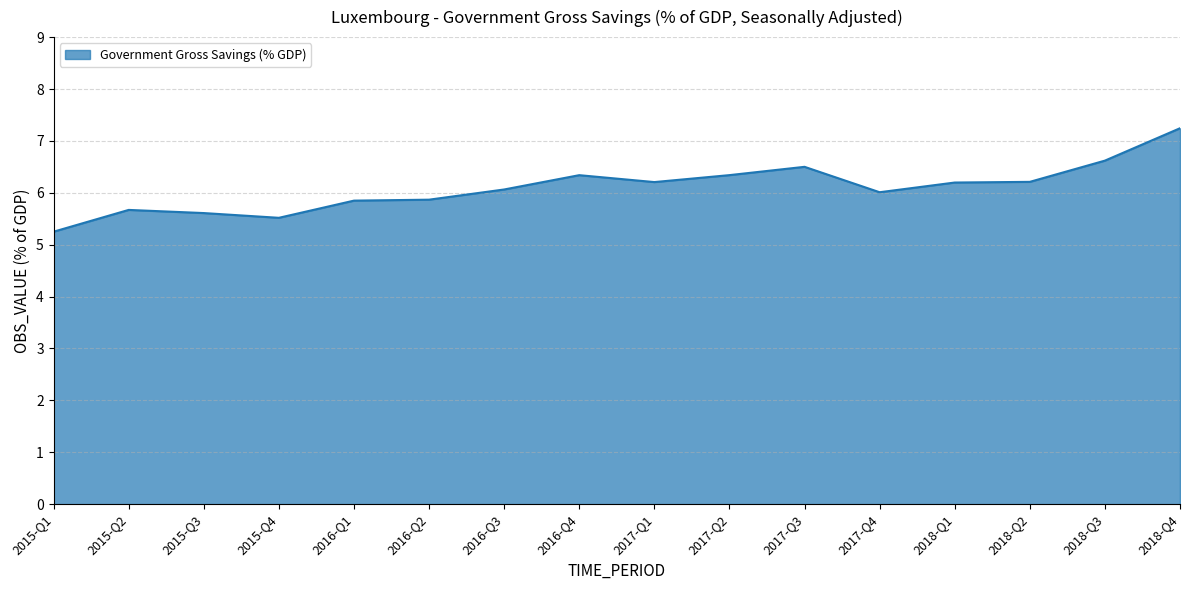

What is the difference between the values at 2017-Q4 and 2015-Q4?

0.5